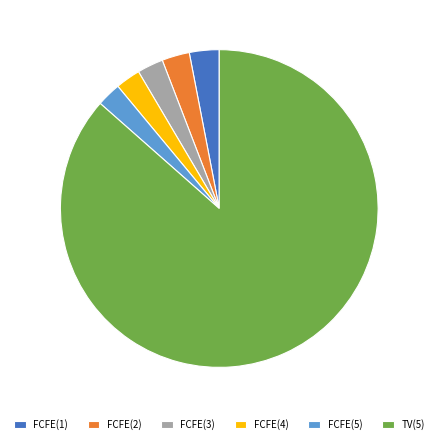

Count the number of slices in the pie.

6